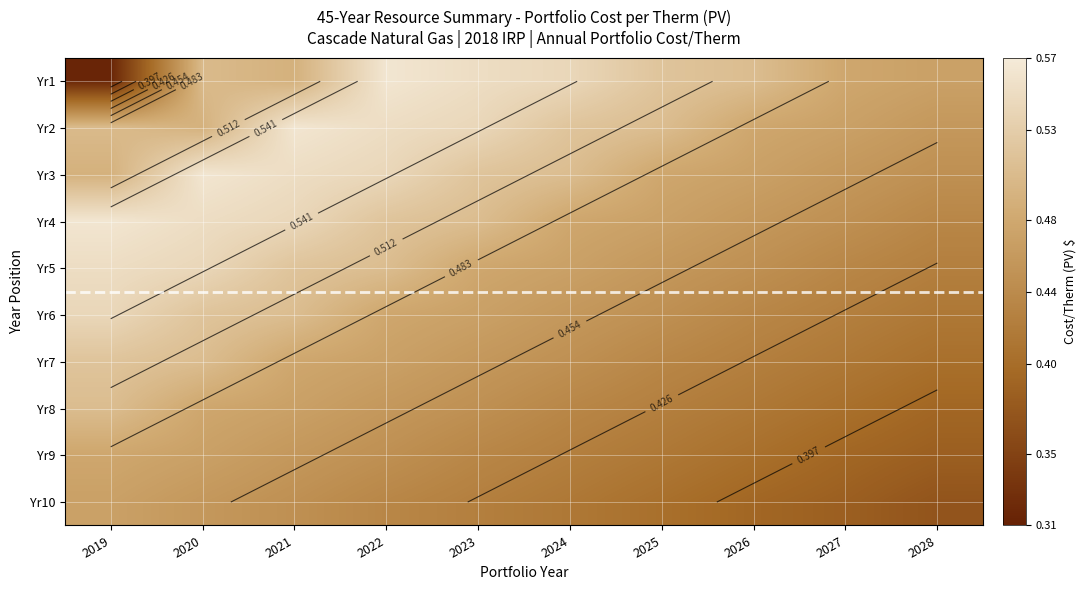

Read the Yr4 value at 2024.

0.5